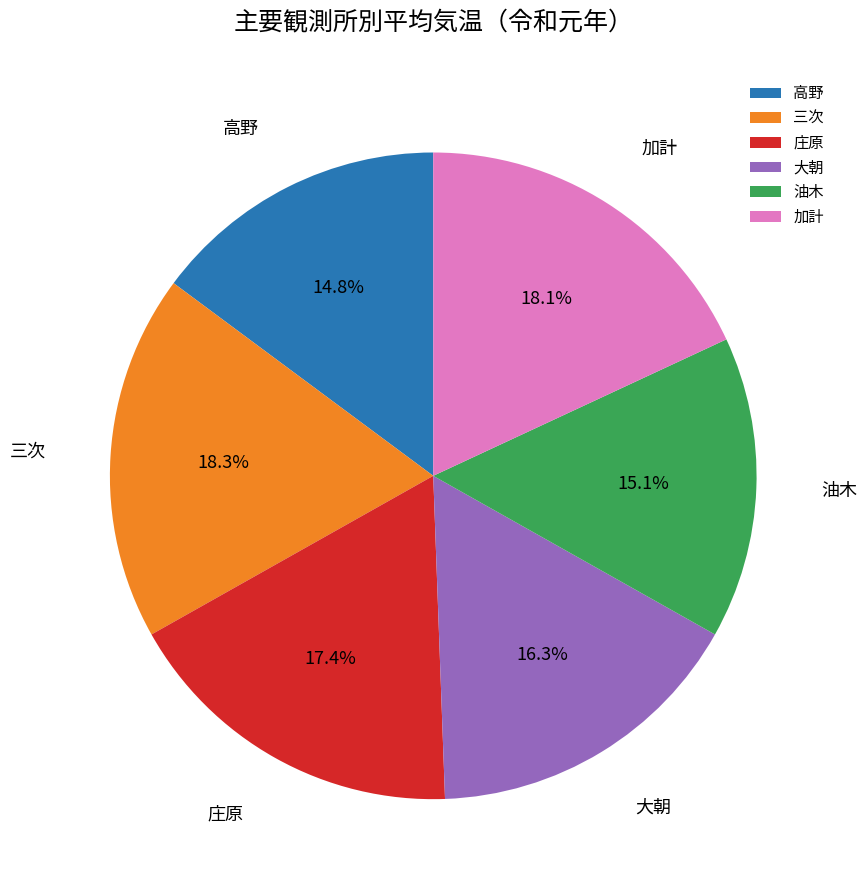

How many segments does this pie chart have?

6